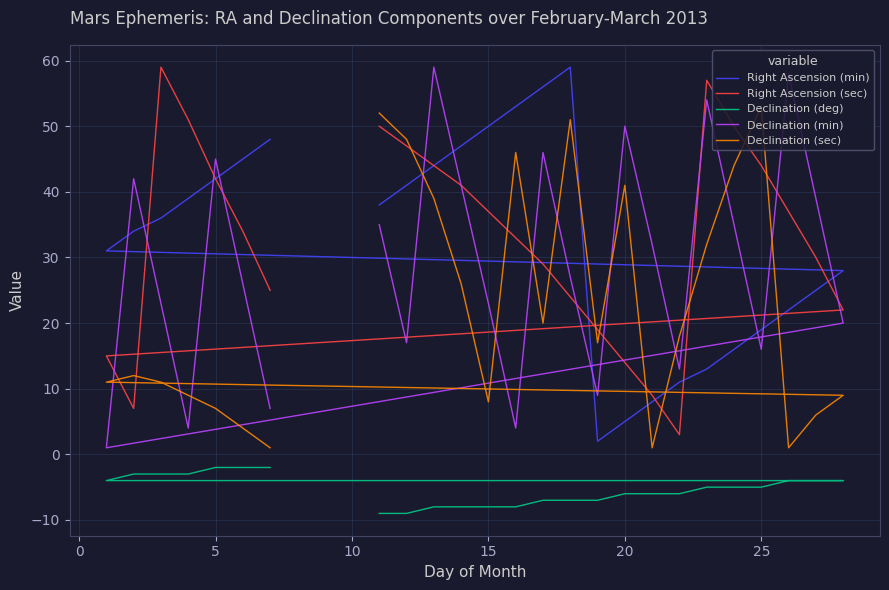

Reading left to right, list all the values displayed in this chart.

Right Ascension (min): 38	41	44	47	50	53	56	59	2	5	8	11	13	16	19	22	25	28	31	34	36	39	42	45	48
Right Ascension (sec): 50	47	44	41	37	33	29	24	19	14	9	3	57	50	44	37	30	22	15	7	59	51	42	34	25
Declination (deg): -9	-9	-8	-8	-8	-8	-7	-7	-7	-6	-6	-6	-5	-5	-5	-4	-4	-4	-4	-3	-3	-3	-2	-2	-2
Declination (min): 35	17	59	41	23	4	46	27	9	50	32	13	54	35	16	58	39	20	1	42	23	4	45	26	7
Declination (sec): 52	48	39	26	8	46	20	51	17	41	1	18	32	44	53	1	6	9	11	12	11	9	7	4	1